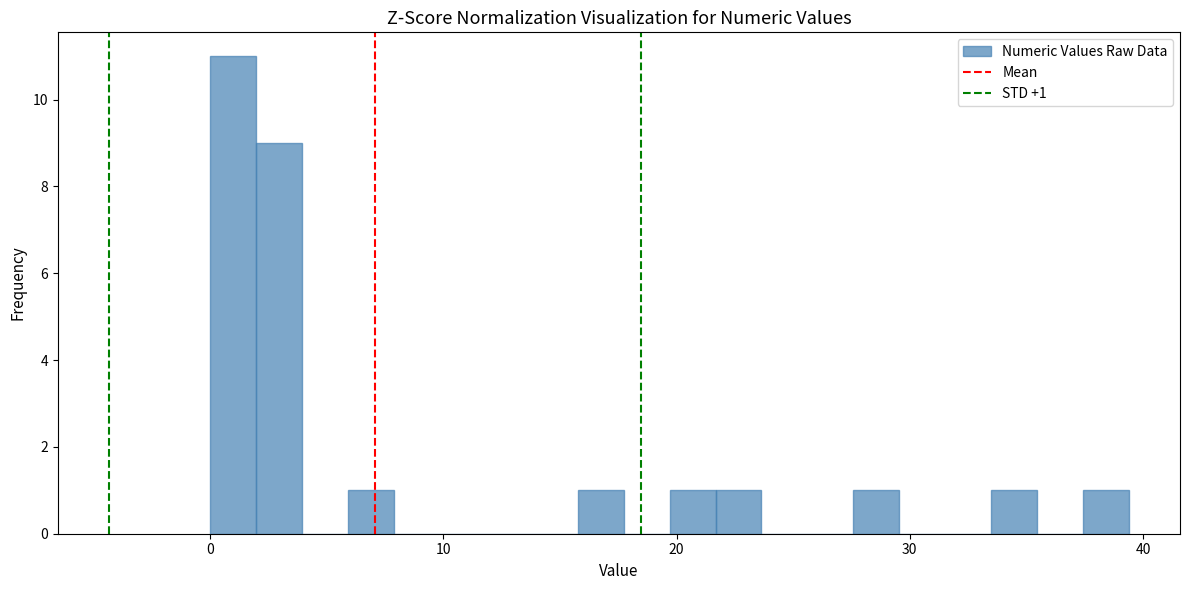

Read against the x-axis, roughly where is the centre of the tallest bar?

1